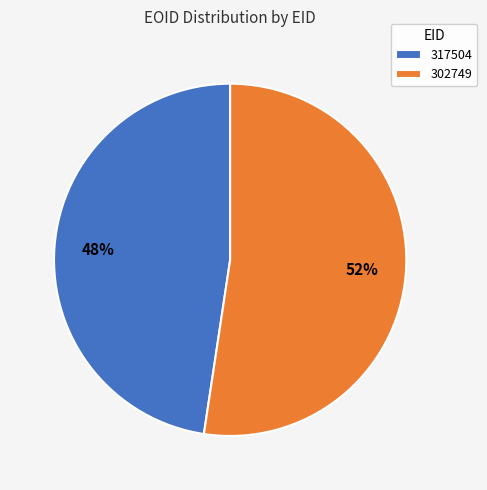

Is the sum of 317504 and 302749 greater than half?

Yes